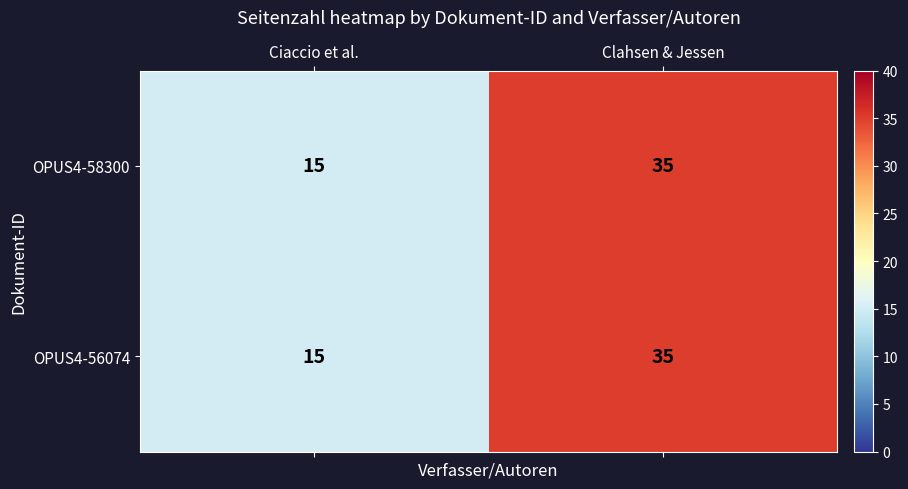

Reading right to left, extract all data points from this chart.

OPUS4-58300: 35	15
OPUS4-56074: 35	15